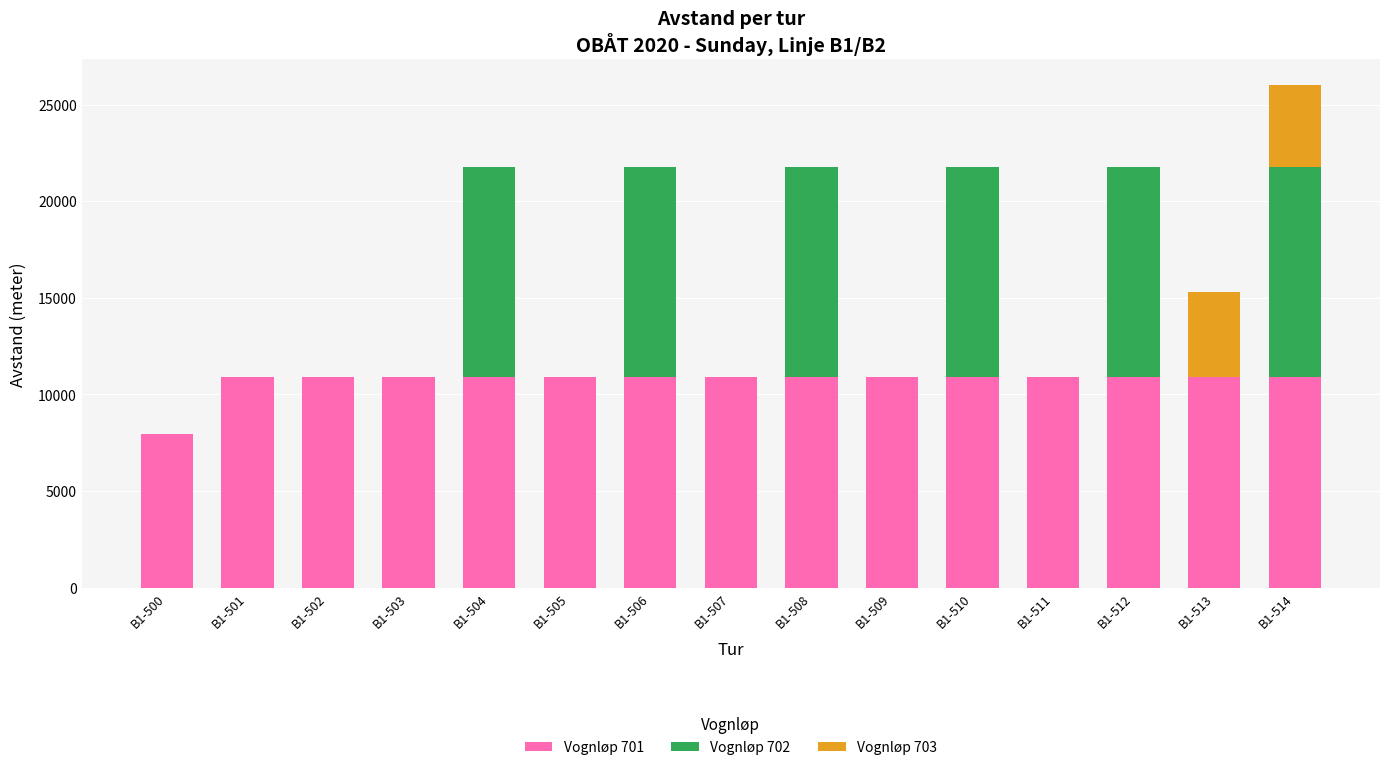

At which category is the sum across all series the highest?

B1-514